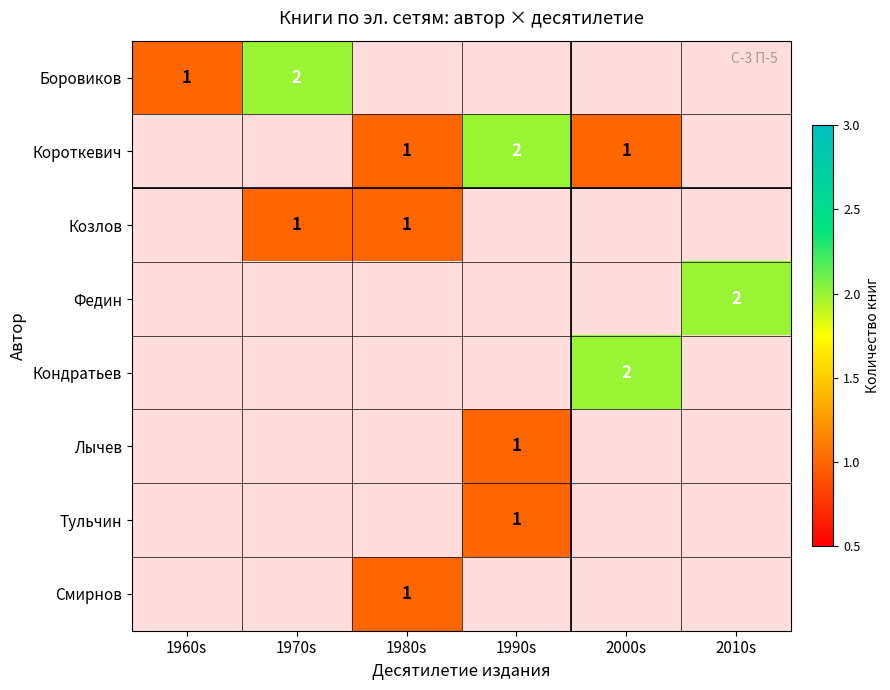

True or false: Лычев has a value of 1 at 1990s.

True